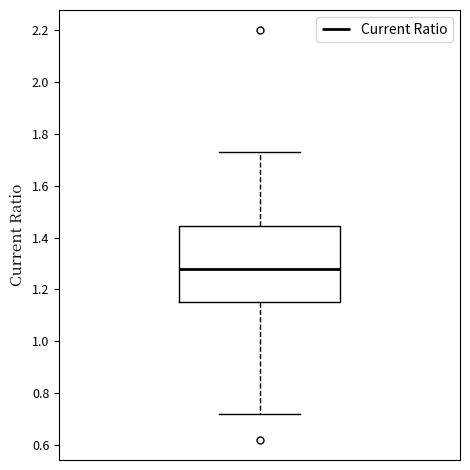

Read this box plot against the y-axis: the position of the median line, the range covered by the box, and the ends of both whiskers. The values are not printed on the chart, so give them approximately, as read against the axis.

median 1.28, box 1.16 to 1.44, whiskers 0.72 to 1.74